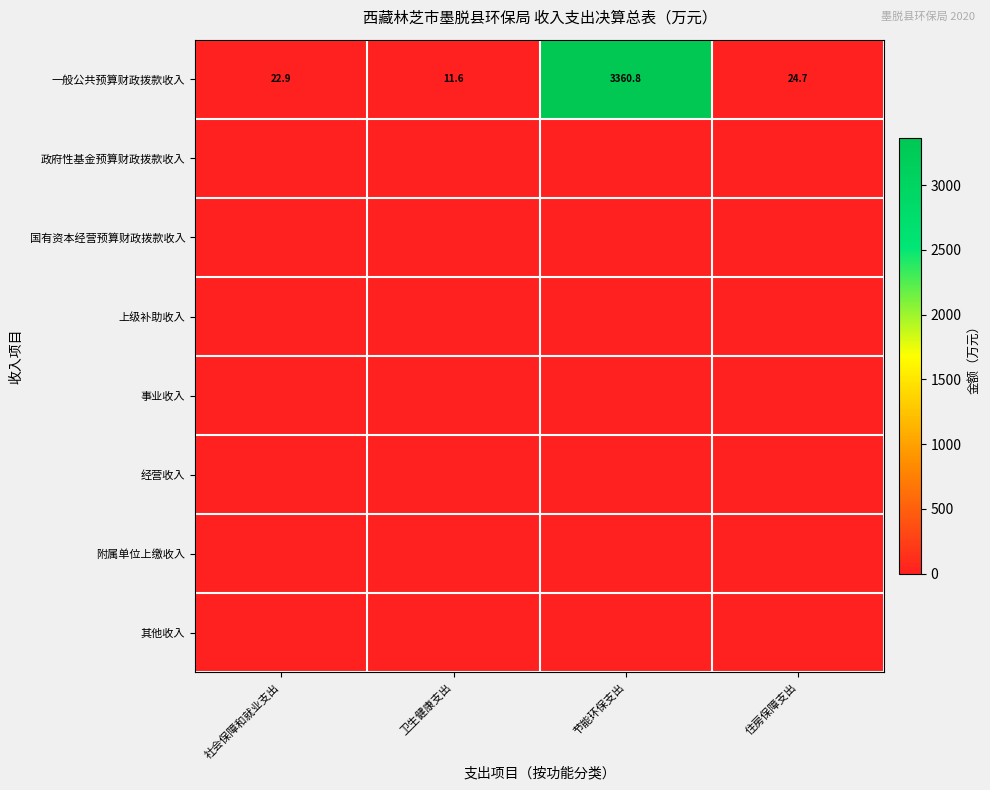

Between 卫生健康支出 and 社会保障和就业支出, which is larger?

社会保障和就业支出